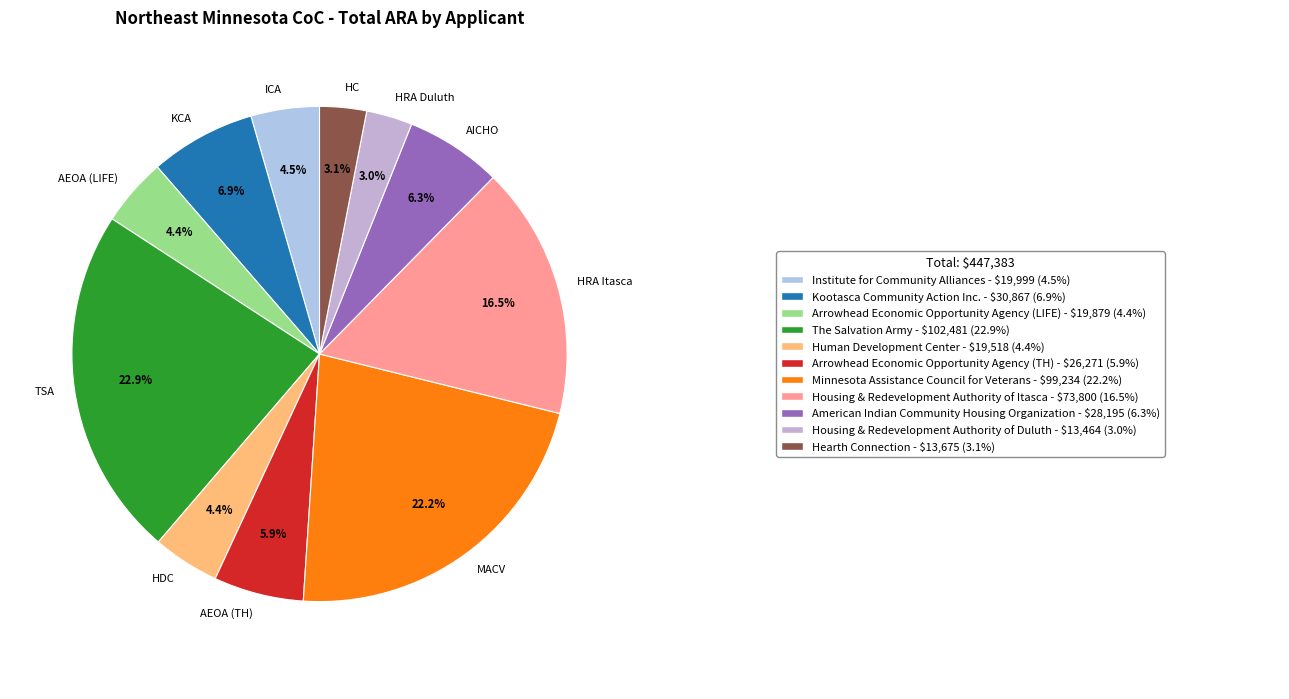

To the nearest percent, what is the average slice percentage?

9%